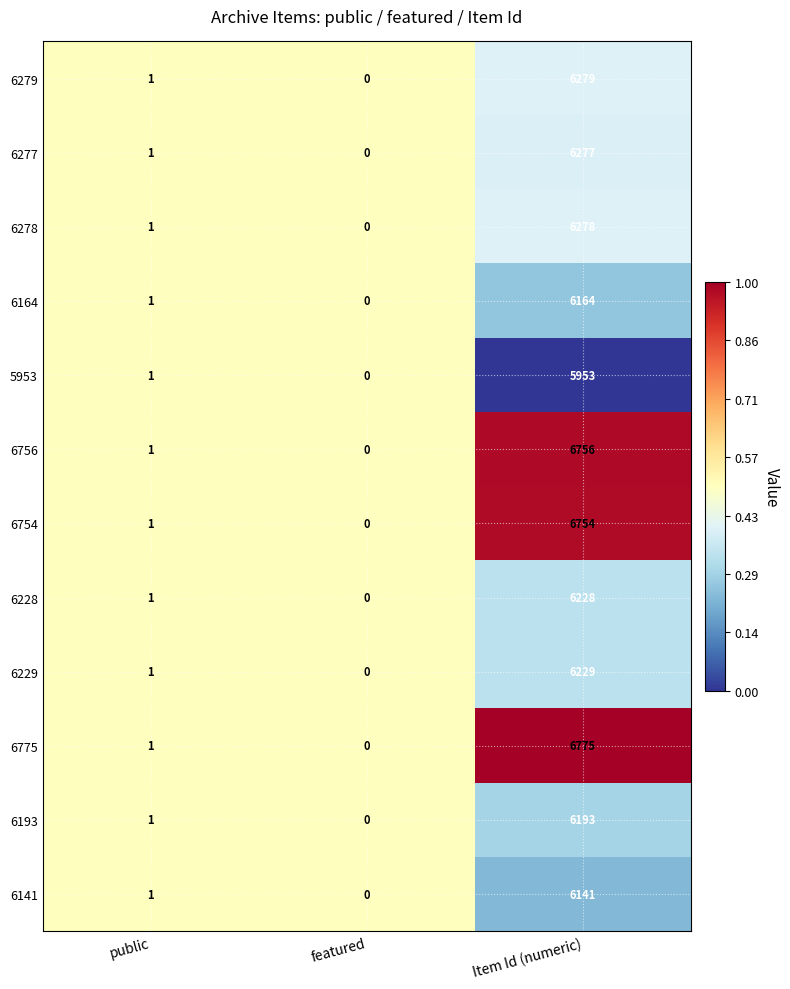

How many categories are shown in the chart?

3